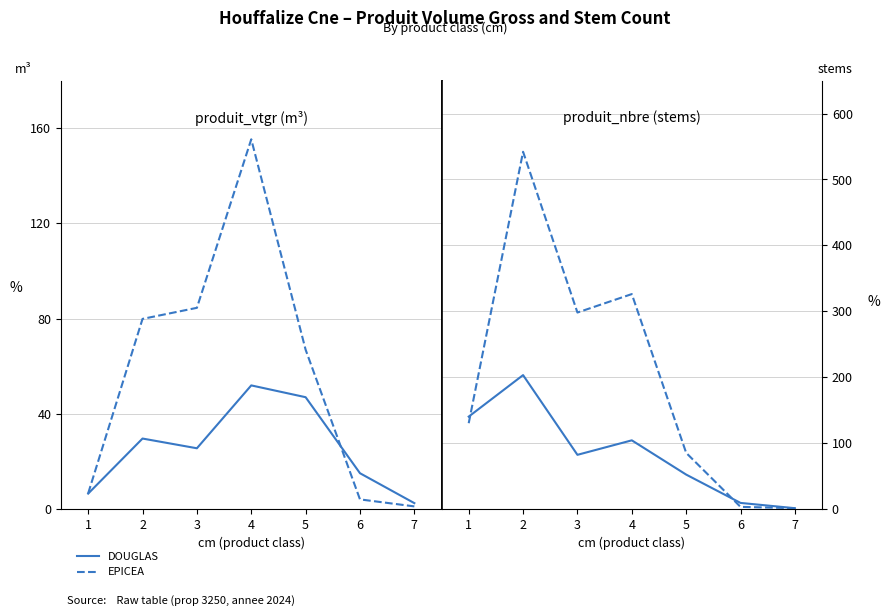

Rank the series by their average value, from highest to lowest.

EPICEA produit_nbre, DOUGLAS produit_nbre, EPICEA produit_vtgr, DOUGLAS produit_vtgr